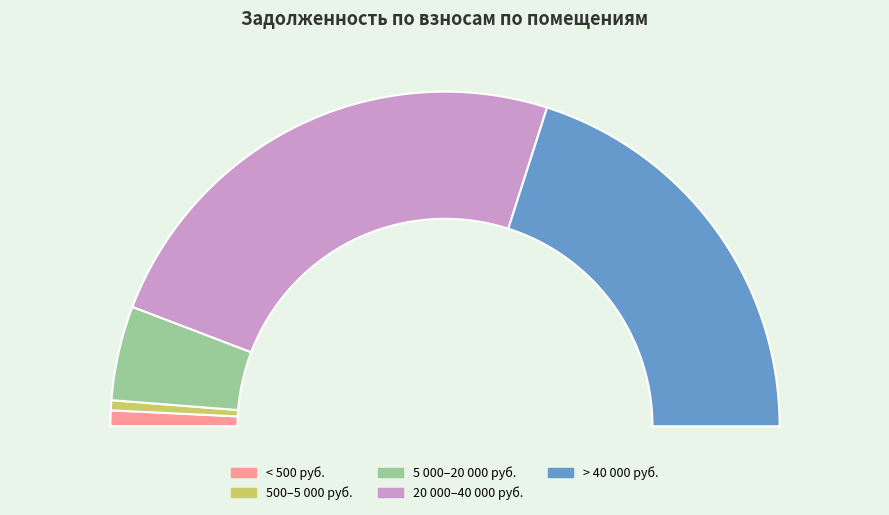

True or false: 11 accounts for 0% of the total.

True